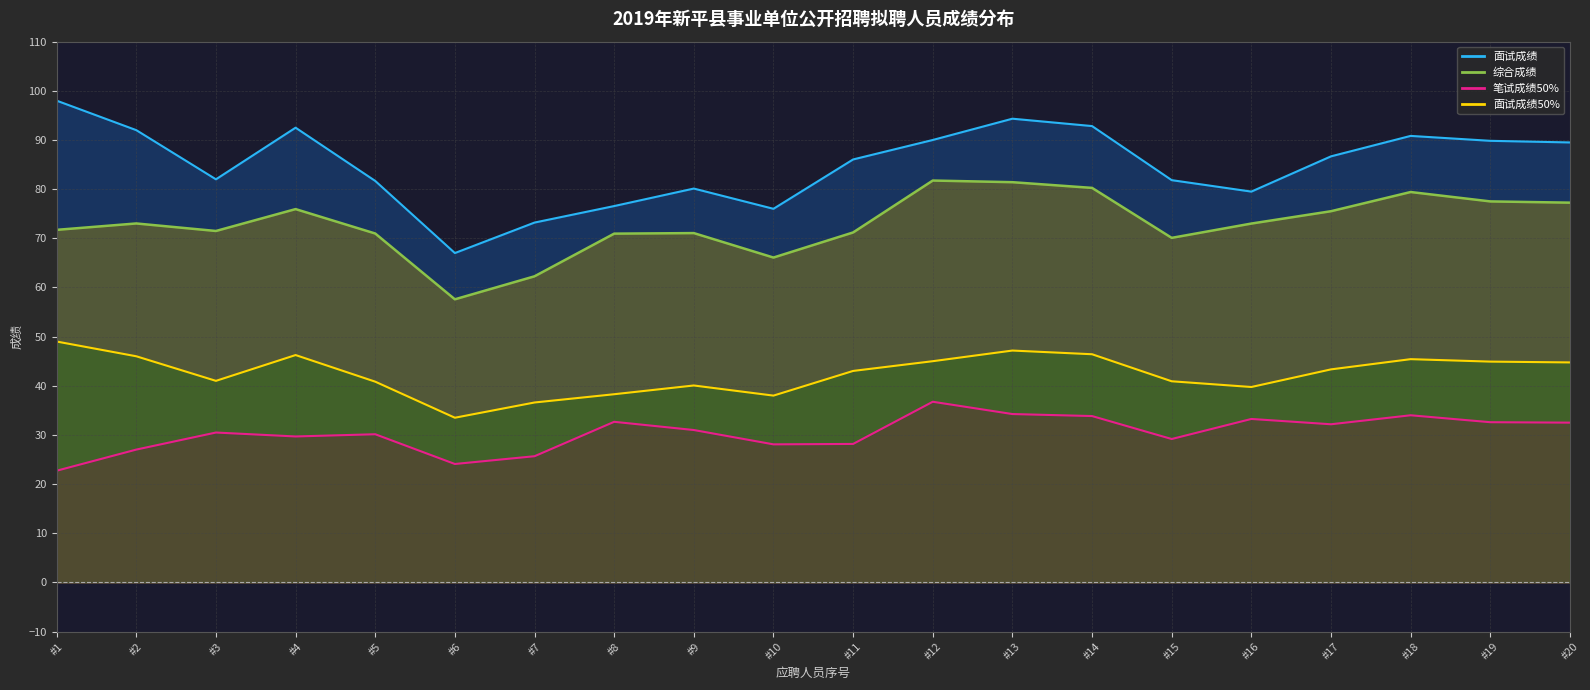

How many interior local valleys does the 笔试成绩50% series have?

5